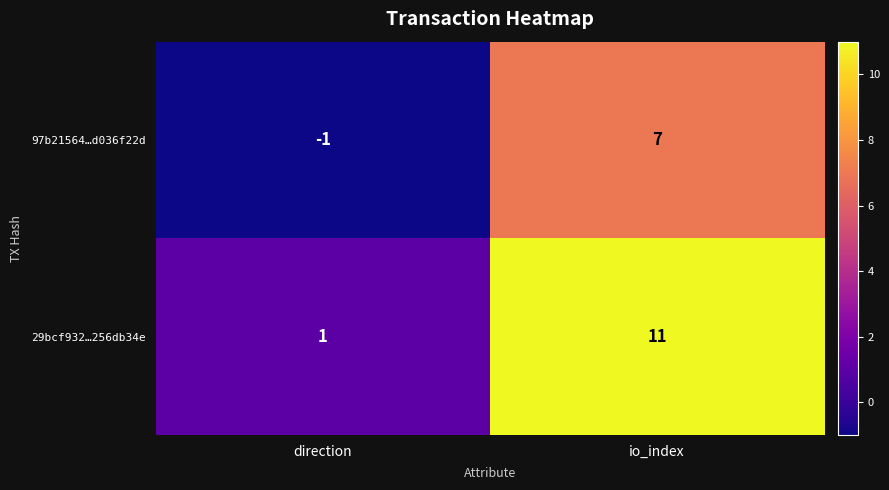

Reading left to right, list all the values displayed in this chart.

97b21564…d036f22d: direction=-1	io_index=7
29bcf932…256db34e: direction=1	io_index=11